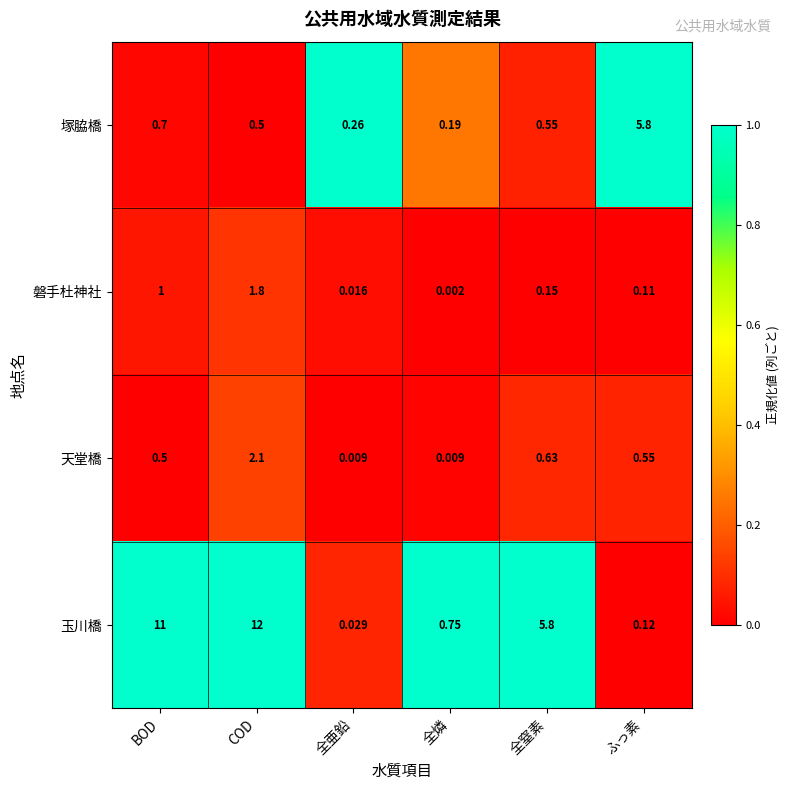

Which category has the highest value in the 天堂橋 series?

COD